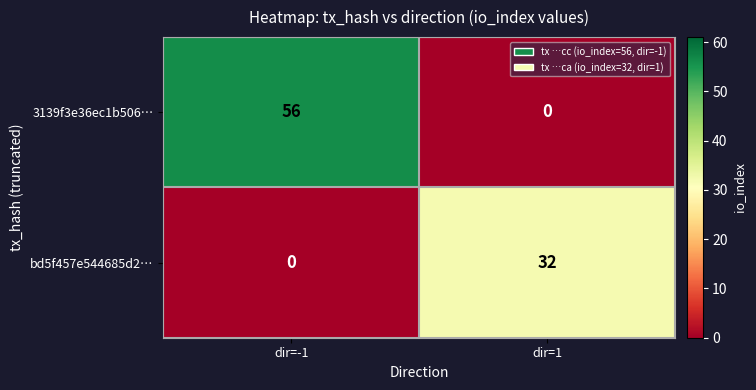

Which series has the largest range (max minus min)?

3139f3e36ec1b506…